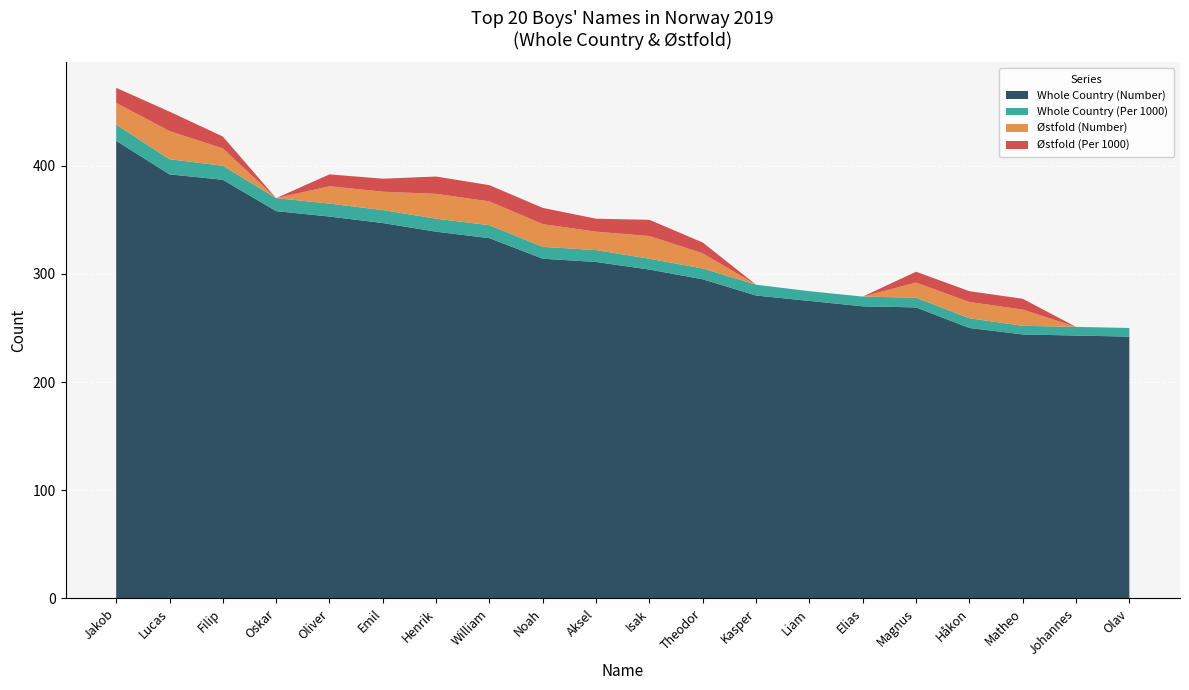

Reading left to right, list all the values displayed in this chart.

Whole Country (Number): Jakob=423	Lucas=392	Filip=387	Oskar=358	Oliver=353	Emil=347	Henrik=339	William=333	Noah=314	Aksel=311	Isak=304	Theodor=295	Kasper=280	Liam=275	Elias=270	Magnus=269	Håkon=250	Matheo=244	Johannes=243	Olav=242
Whole Country (Per 1000): Jakob=15	Lucas=14	Filip=13	Oskar=12	Oliver=12	Emil=12	Henrik=12	William=12	Noah=11	Aksel=11	Isak=10	Theodor=10	Kasper=10	Liam=9	Elias=9	Magnus=9	Håkon=9	Matheo=8	Johannes=8	Olav=8
Østfold (Number): Jakob=20	Lucas=26	Filip=16	Oskar=0	Oliver=16	Emil=17	Henrik=23	William=22	Noah=21	Aksel=17	Isak=21	Theodor=14	Kasper=0	Liam=0	Elias=0	Magnus=14	Håkon=15	Matheo=15	Johannes=0	Olav=0
Østfold (Per 1000): Jakob=14	Lucas=18	Filip=11	Oskar=0	Oliver=11	Emil=12	Henrik=16	William=15	Noah=15	Aksel=12	Isak=15	Theodor=10	Kasper=0	Liam=0	Elias=0	Magnus=10	Håkon=10	Matheo=10	Johannes=0	Olav=0